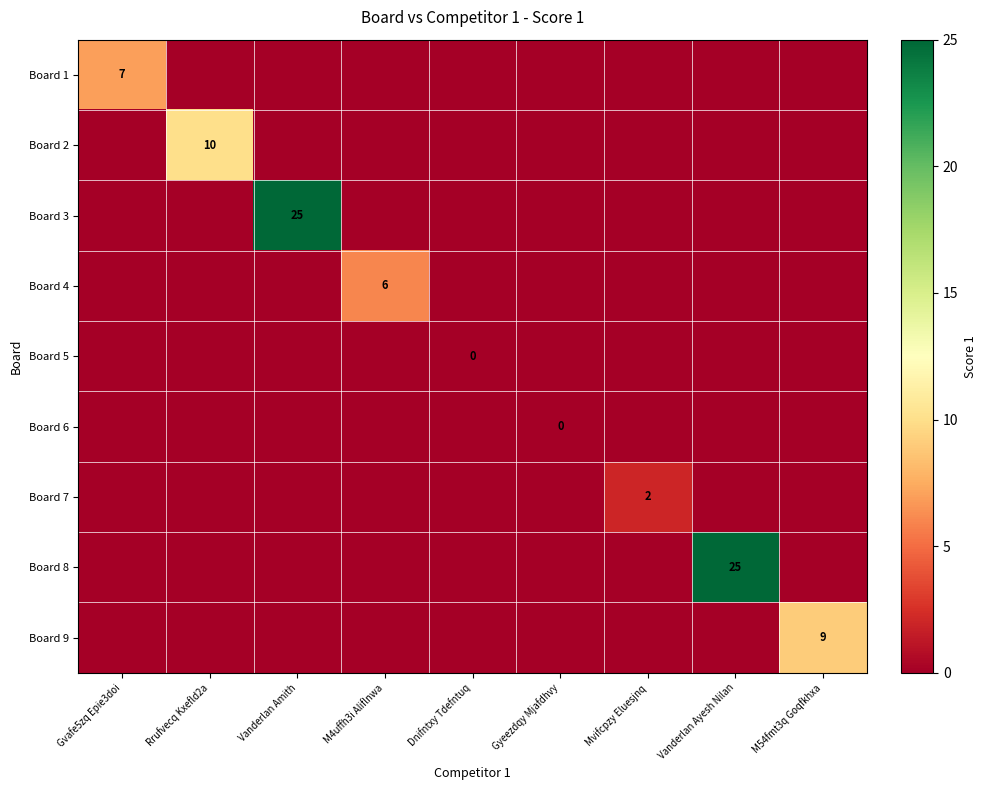

Is the value of Board 6 at Gyeezdqy Mjafdhvy greater than the value of Board 2 at Dnifntxy Tdefntuq?

No